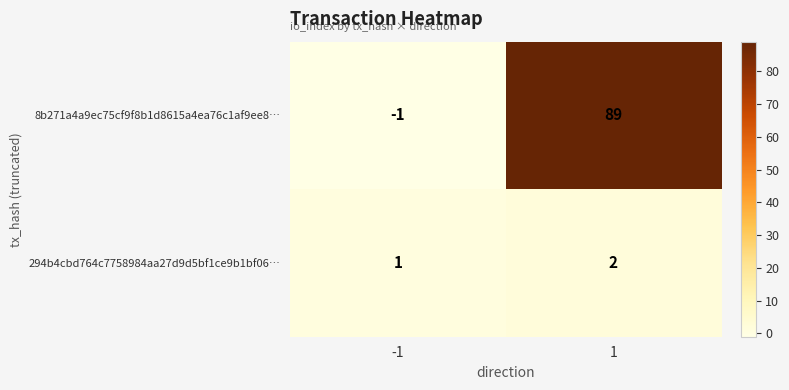

Rank the series by their maximum value, from lowest to highest.

294b4cbd764c7758984aa27d9d5bf1ce9b1bf06…, 8b271a4a9ec75cf9f8b1d8615a4ea76c1af9ee8…